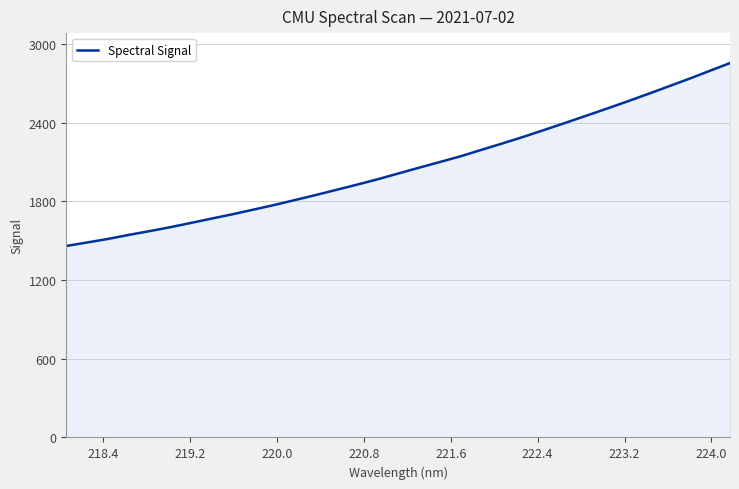

What is the maximum value shown in the chart?

2853.0